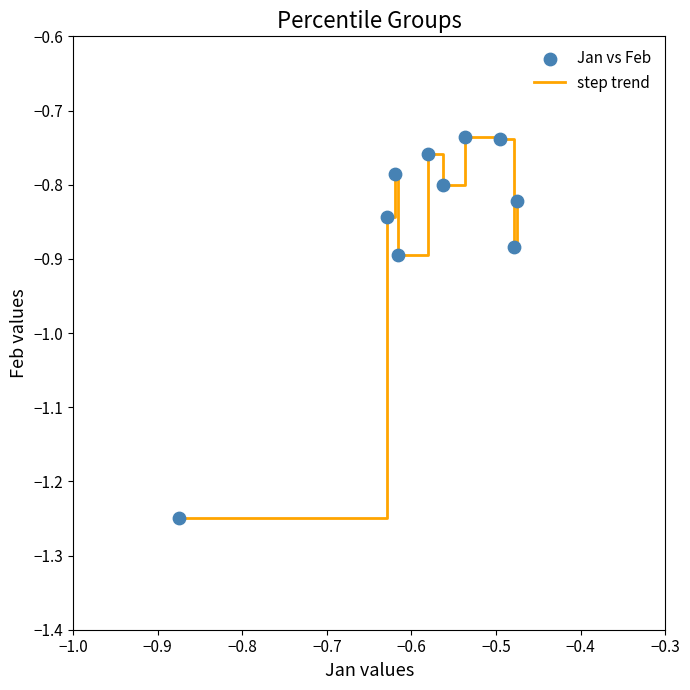

What is the difference between the maximum and minimum values?

0.5